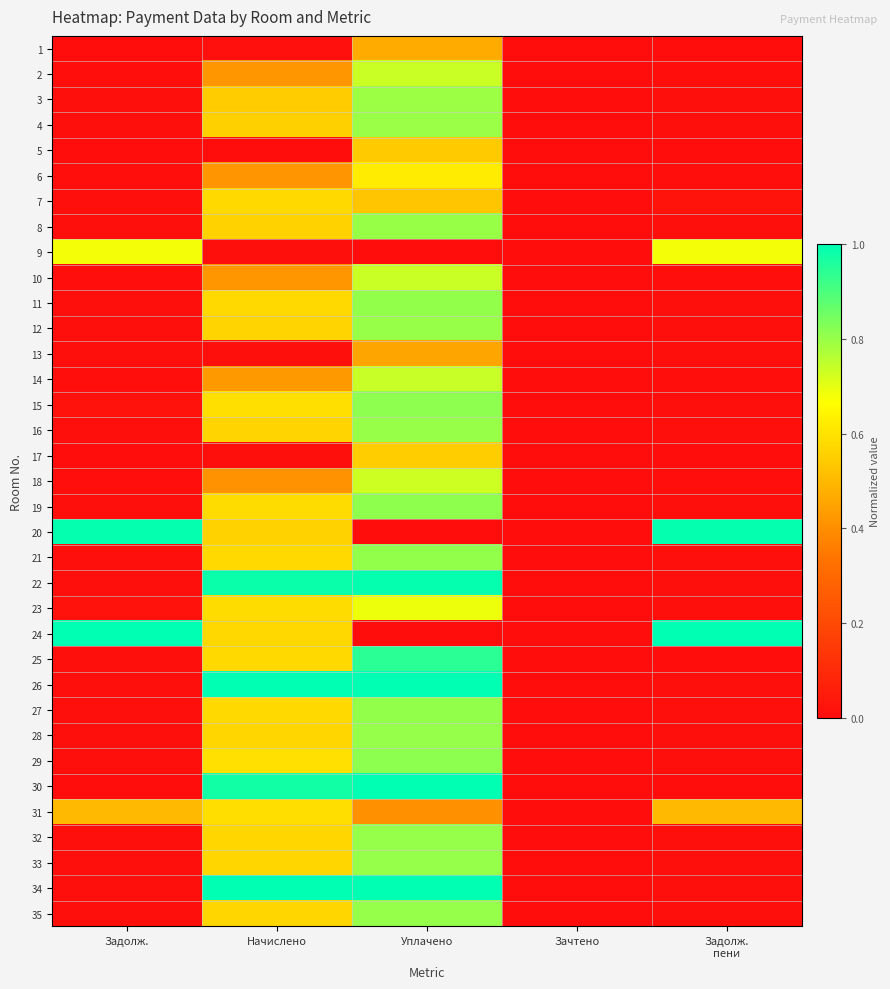

What is the spread (max minus min) of values at Начислено?

1.0